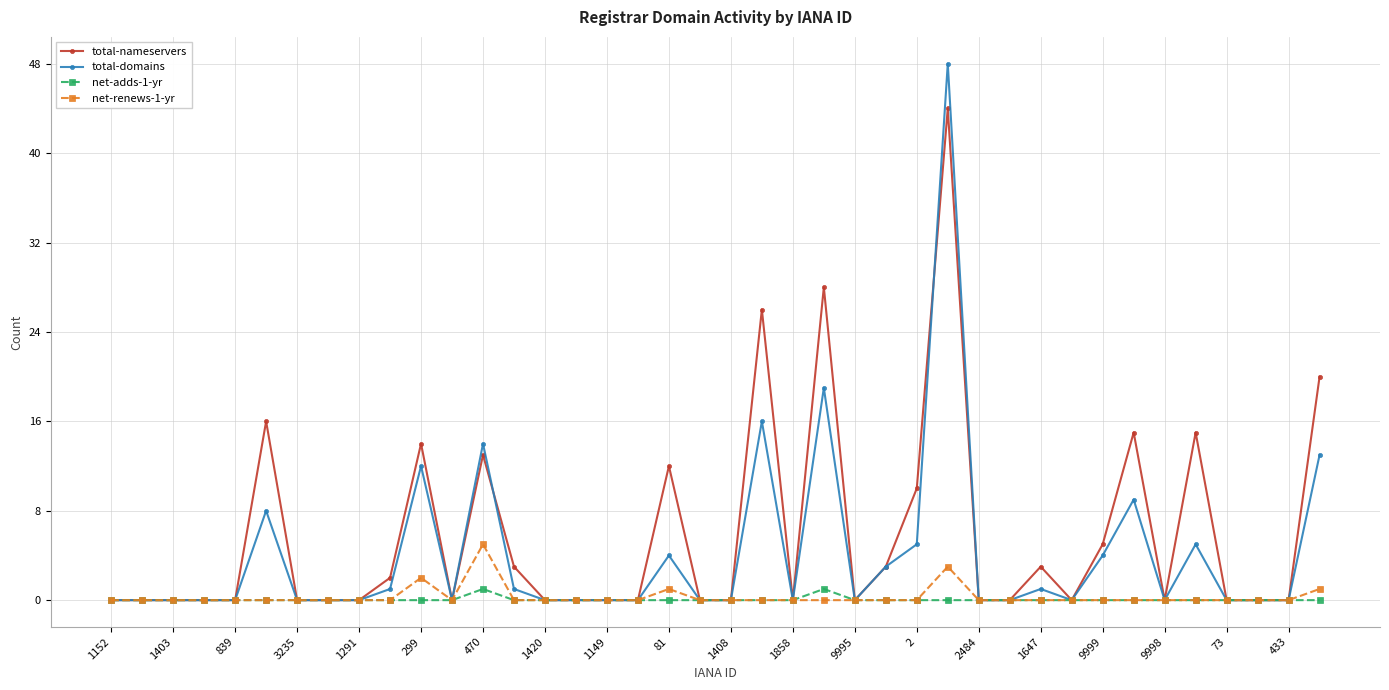

What are all the series names shown in the legend?

total-nameservers, total-domains, net-adds-1-yr, net-renews-1-yr